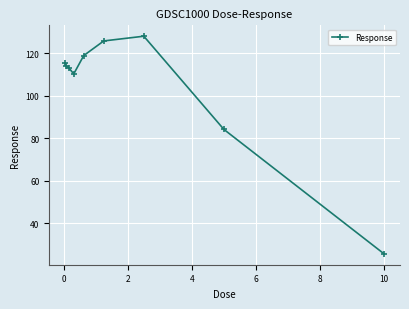

Is this an area chart (filled region under the line)?

No